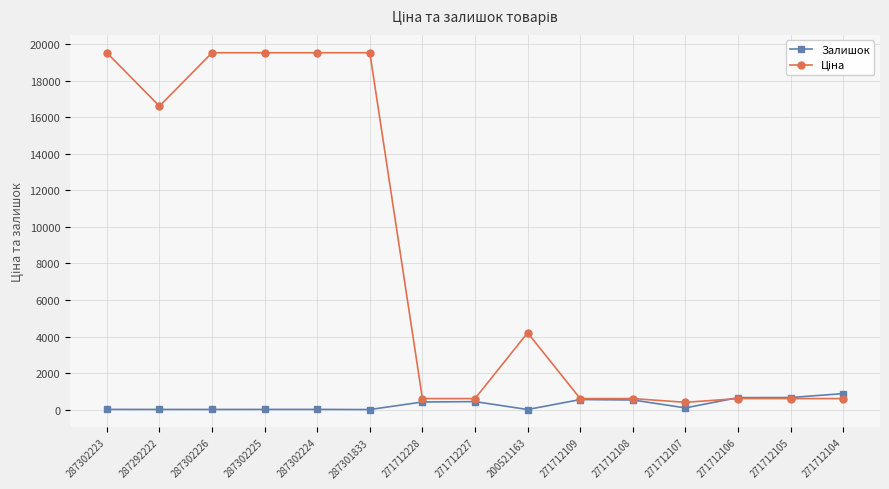

How many values in the Залишок series are below 89?

7